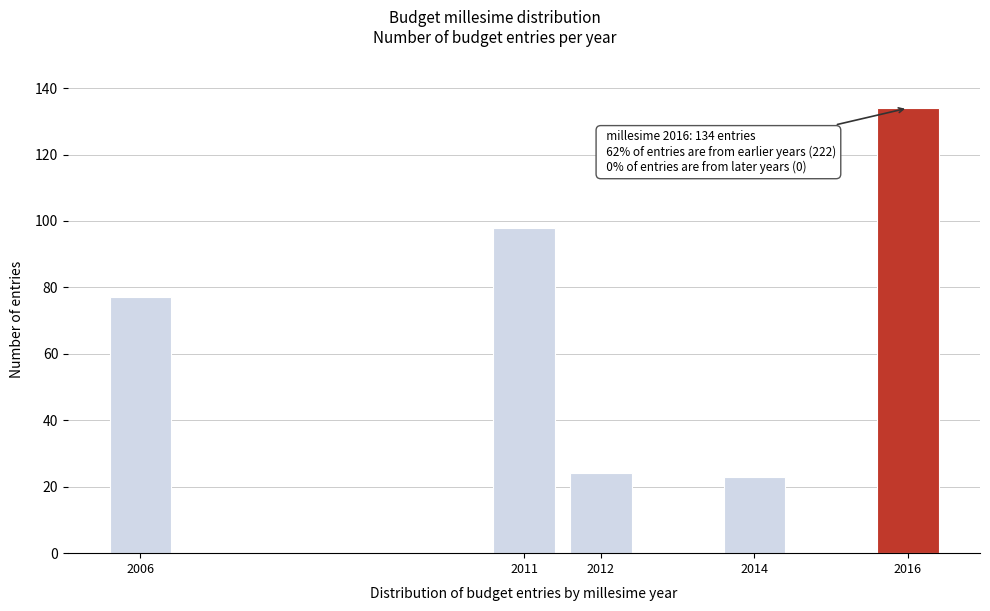

Reading left to right, transcribe all the data shown in this chart.

77	98	24	23	134